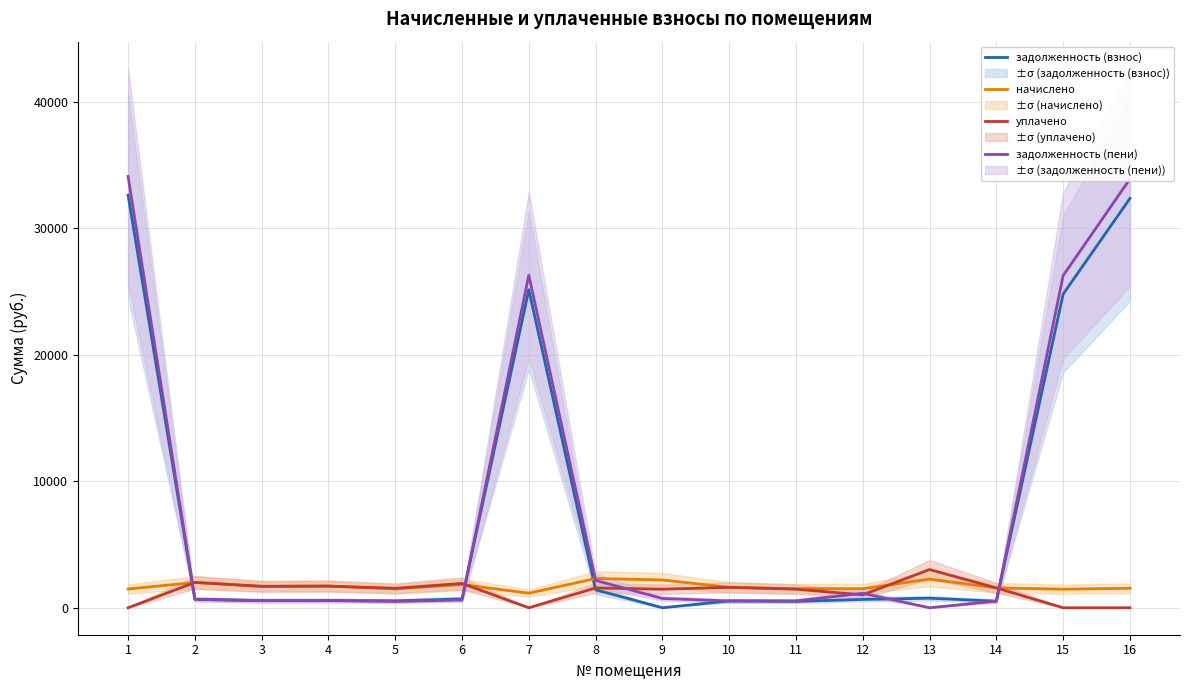

Which series has the largest total across all categories?

задолженность (пени)